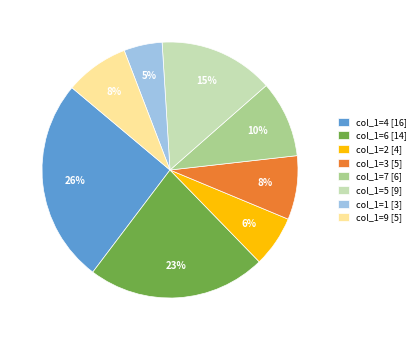

Is there a majority slice in this chart?

No